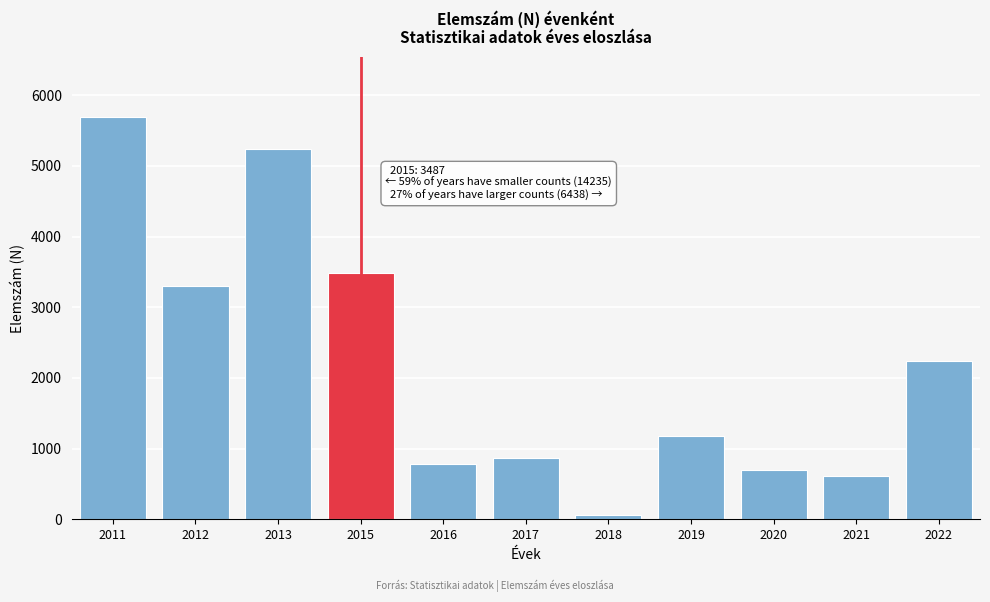

Reading right to left, list all the values displayed in this chart.

2022=2242	2021=609	2020=698	2019=1185	2018=56	2017=865	2016=783	2015=3487	2013=5240	2012=3308	2011=5687